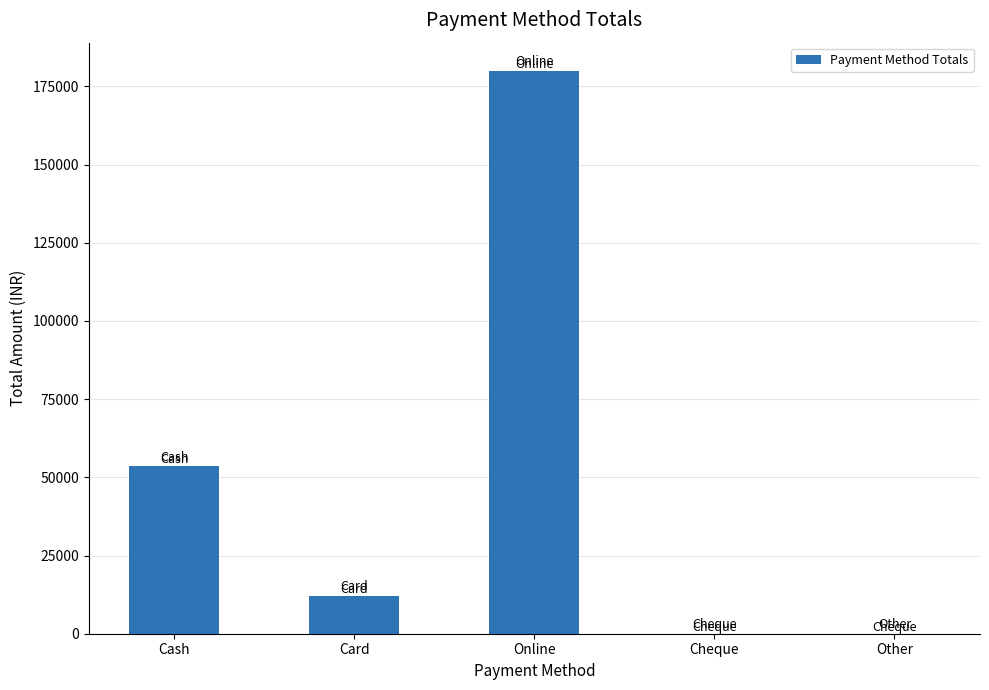

What is the maximum value shown in the chart?

180000